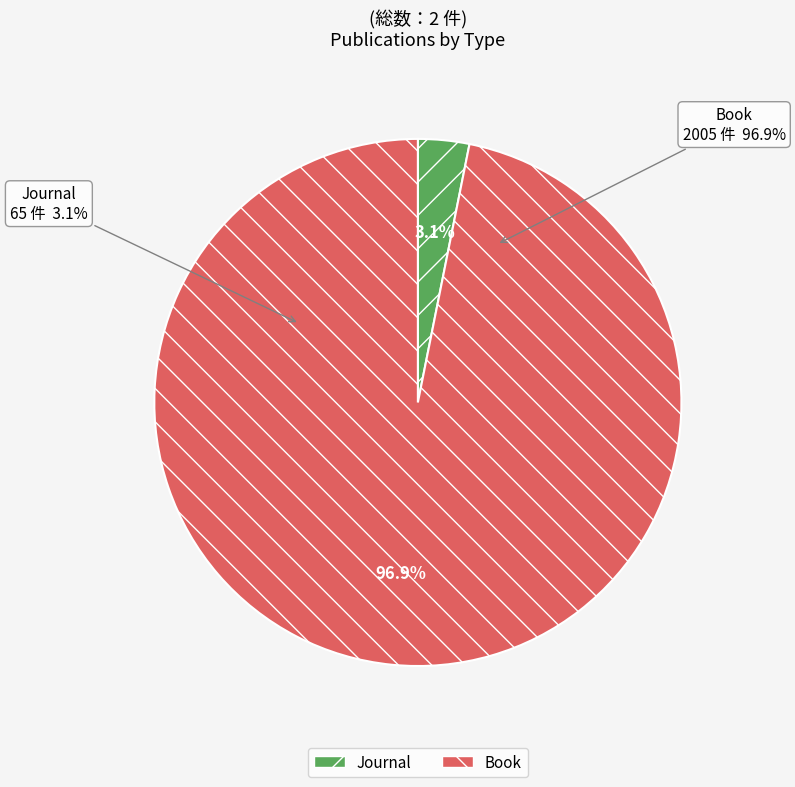

To the nearest percent, what percentage of the pie is Book?

97%